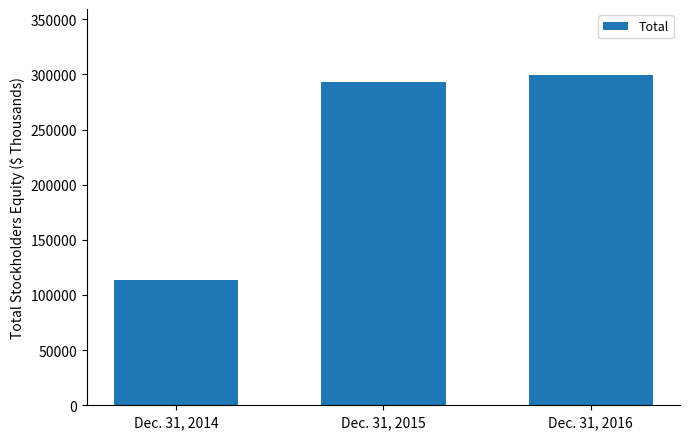

What is the sum of all values?

706424